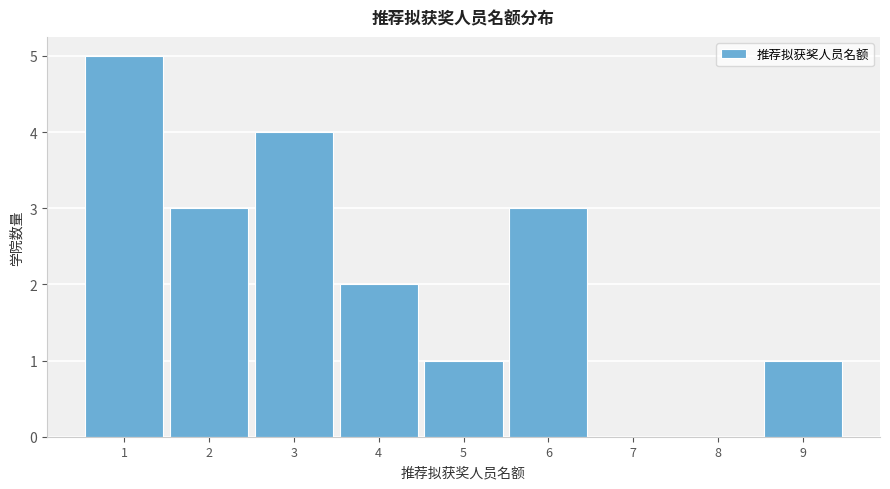

Reading left to right, extract all data points from this chart.

1=5	2=3	3=4	4=2	5=1	6=3	7=0	8=0	9=1